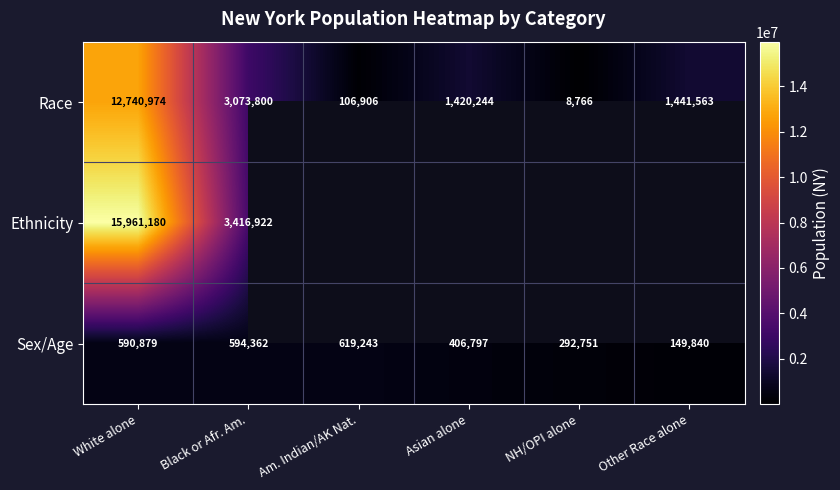

Is it true that Sex/Age equals 590879 at White alone?

True